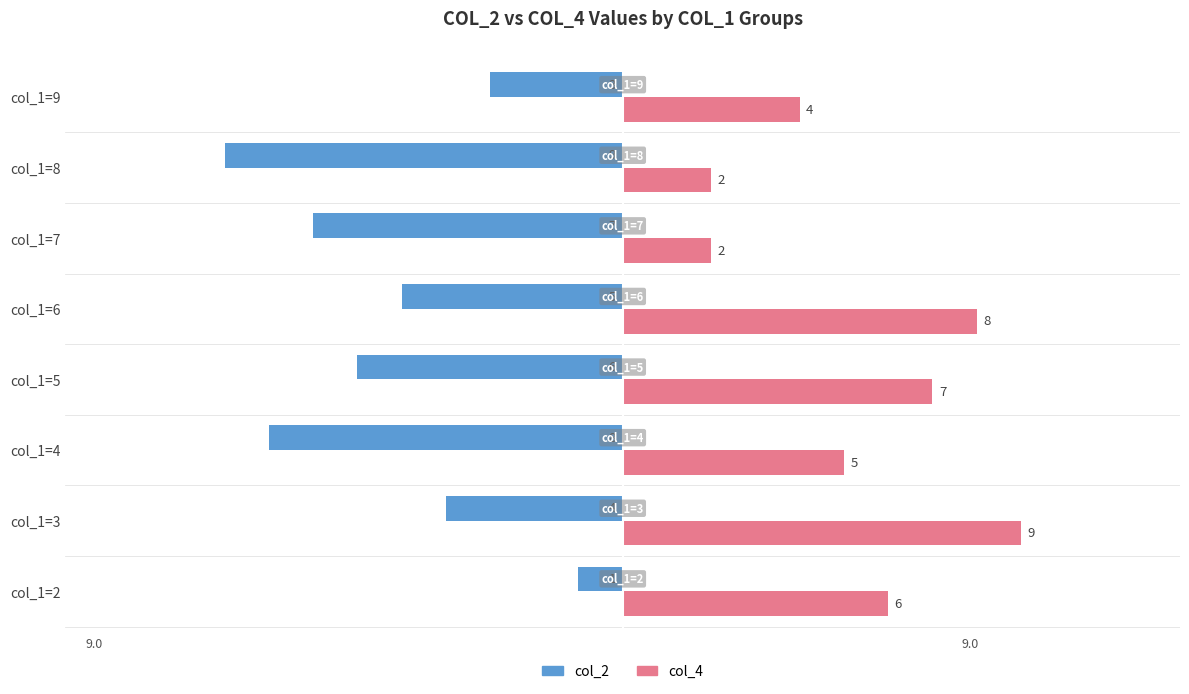

What is the average value of the col_2 series?

-5